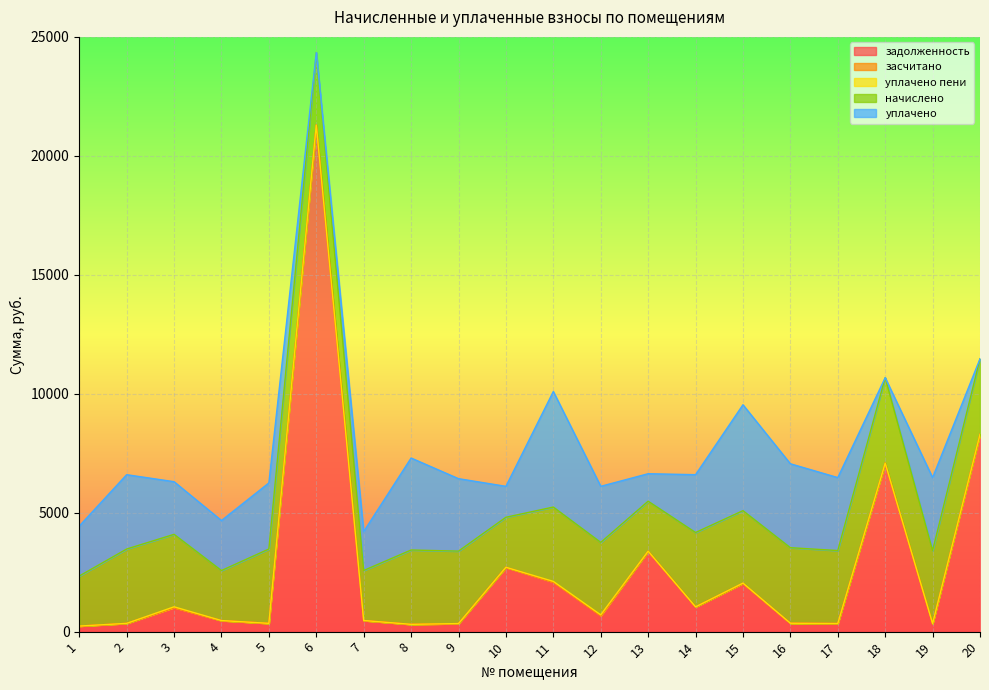

Rank the categories by уплачено пени value from lowest to highest.

1, 2, 4, 6, 8, 10, 13, 14, 17, 18, 19, 20, 16, 9, 5, 7, 15, 11, 3, 12